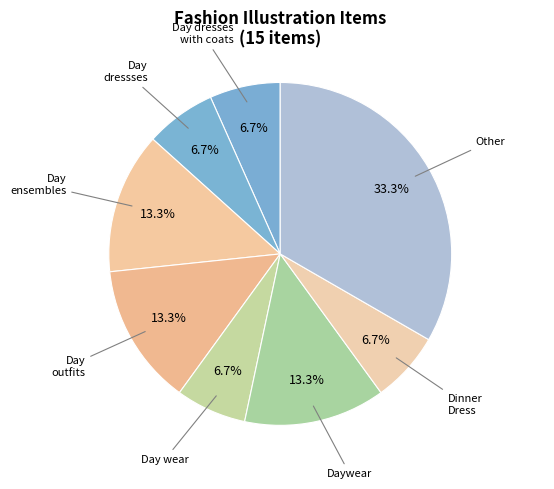

Do Dinner Dress and Daywear together represent more than half of the pie?

No